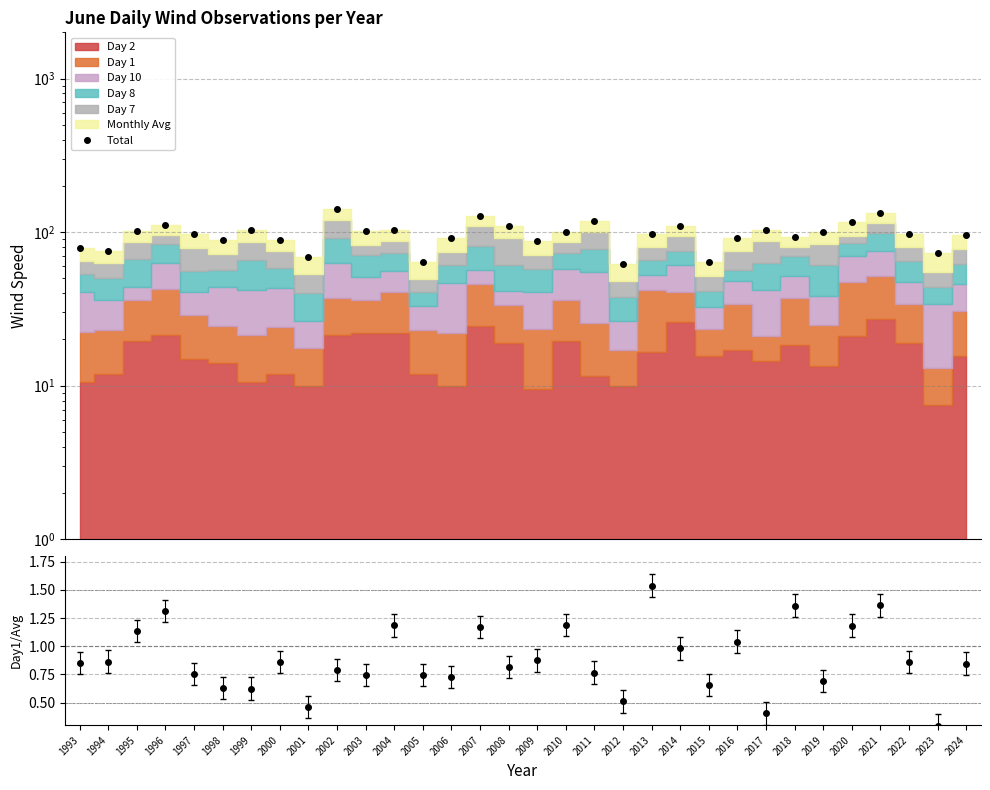

What is the value of the 27th point from the left?

100.6